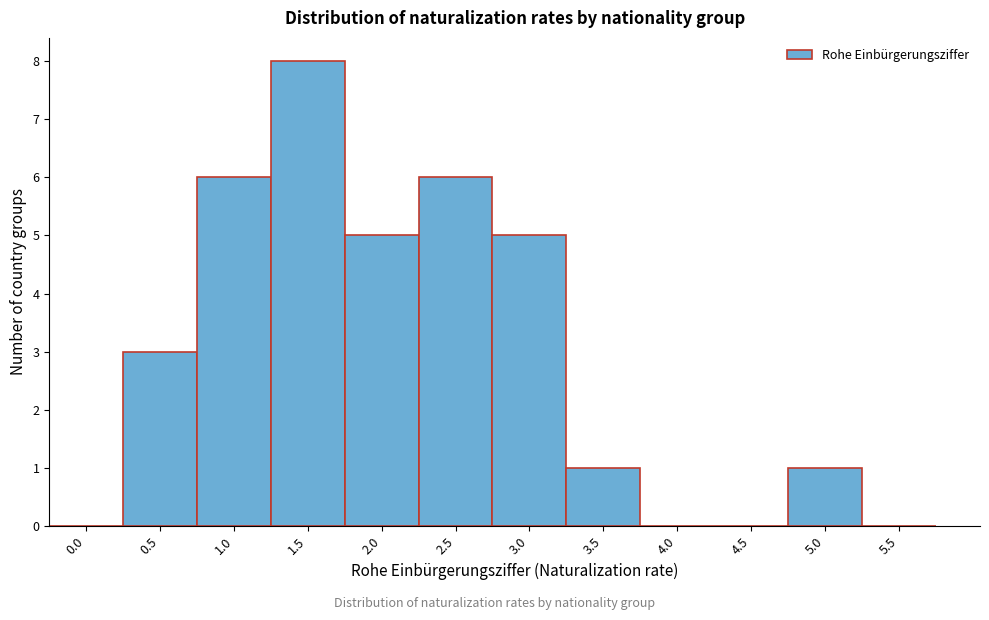

Reading left to right, extract all data points from this chart.

0.0=0	0.5=3	1.0=6	1.5=8	2.0=5	2.5=6	3.0=5	3.5=1	4.0=0	4.5=0	5.0=1	5.5=0